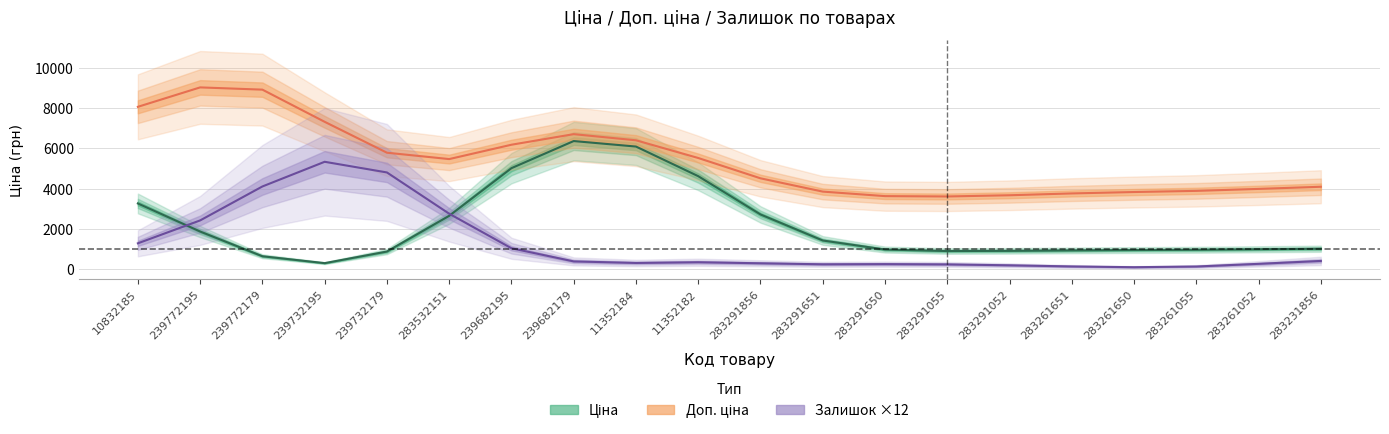

How many interior local valleys does the Доп. ціна series have?

1